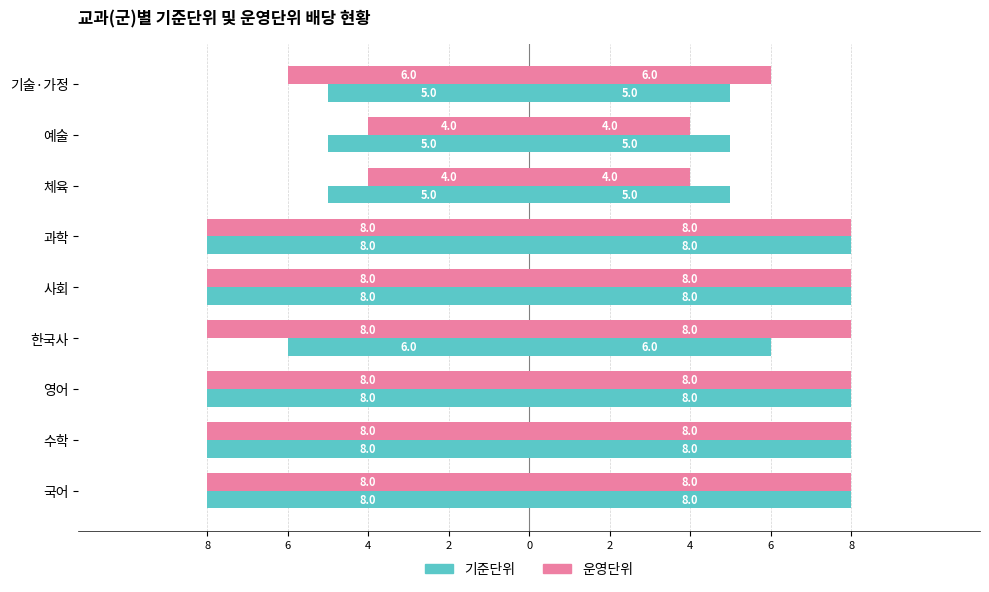

How many 운영단위 values are between -8 and -6?

7